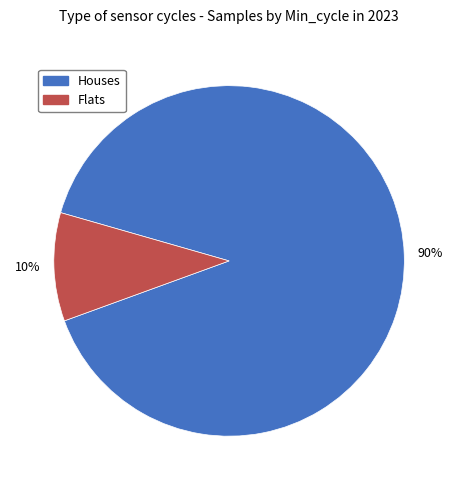

To the nearest percent, what is the average slice percentage?

50%